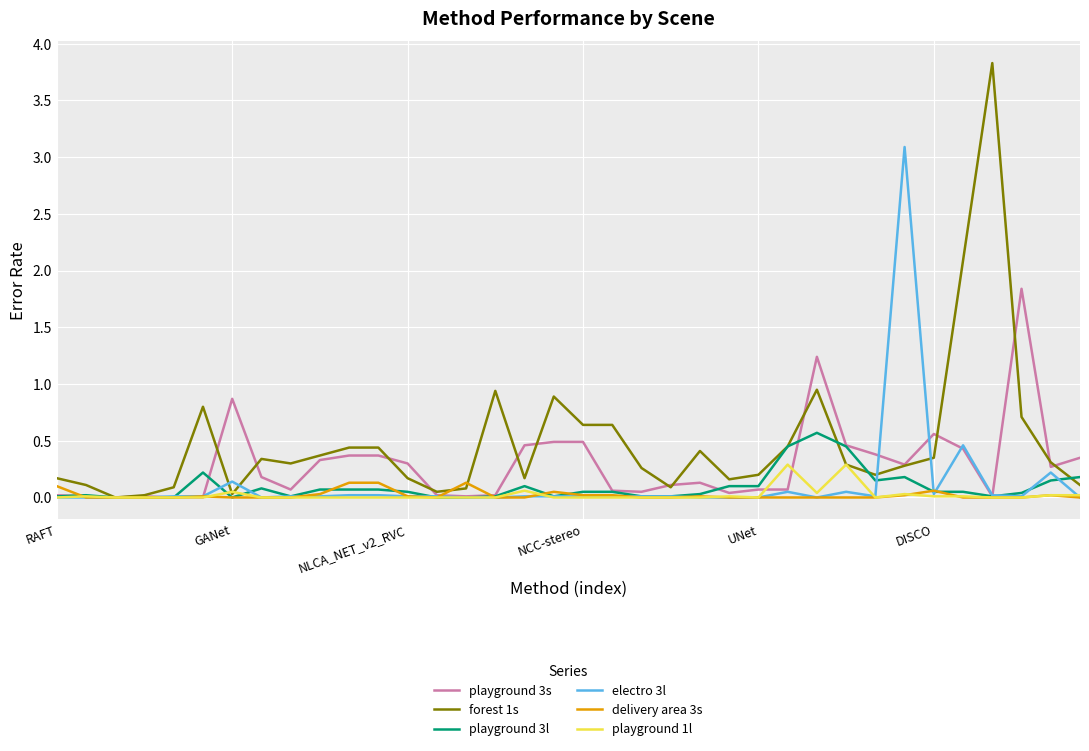

Which series has the largest total across all categories?

forest 1s